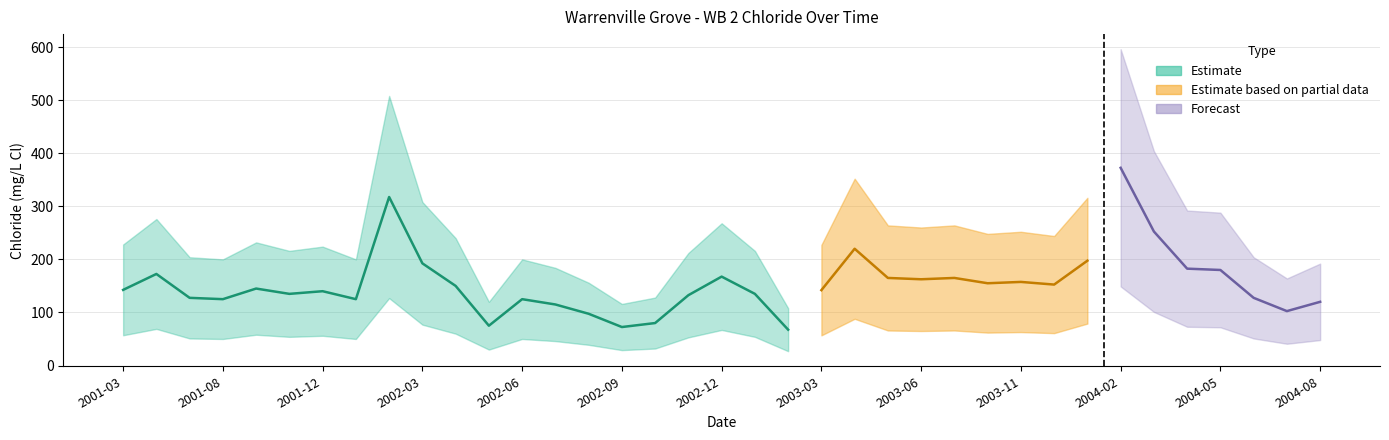

Does the chart display data point markers on the line(s)?

No